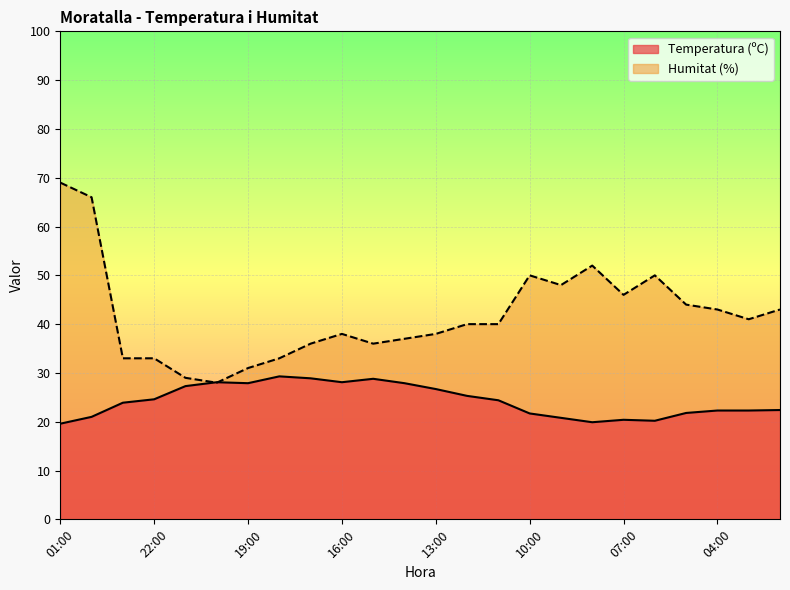

Rank the categories by Temperatura (ºC) value from highest to lowest.

18:00, 17:00, 15:00, 20:00, 16:00, 19:00, 14:00, 21:00, 13:00, 12:00, 22:00, 11:00, 23:00, 02:00, 04:00, 03:00, 05:00, 10:00, 00:00, 09:00, 07:00, 06:00, 08:00, 01:00